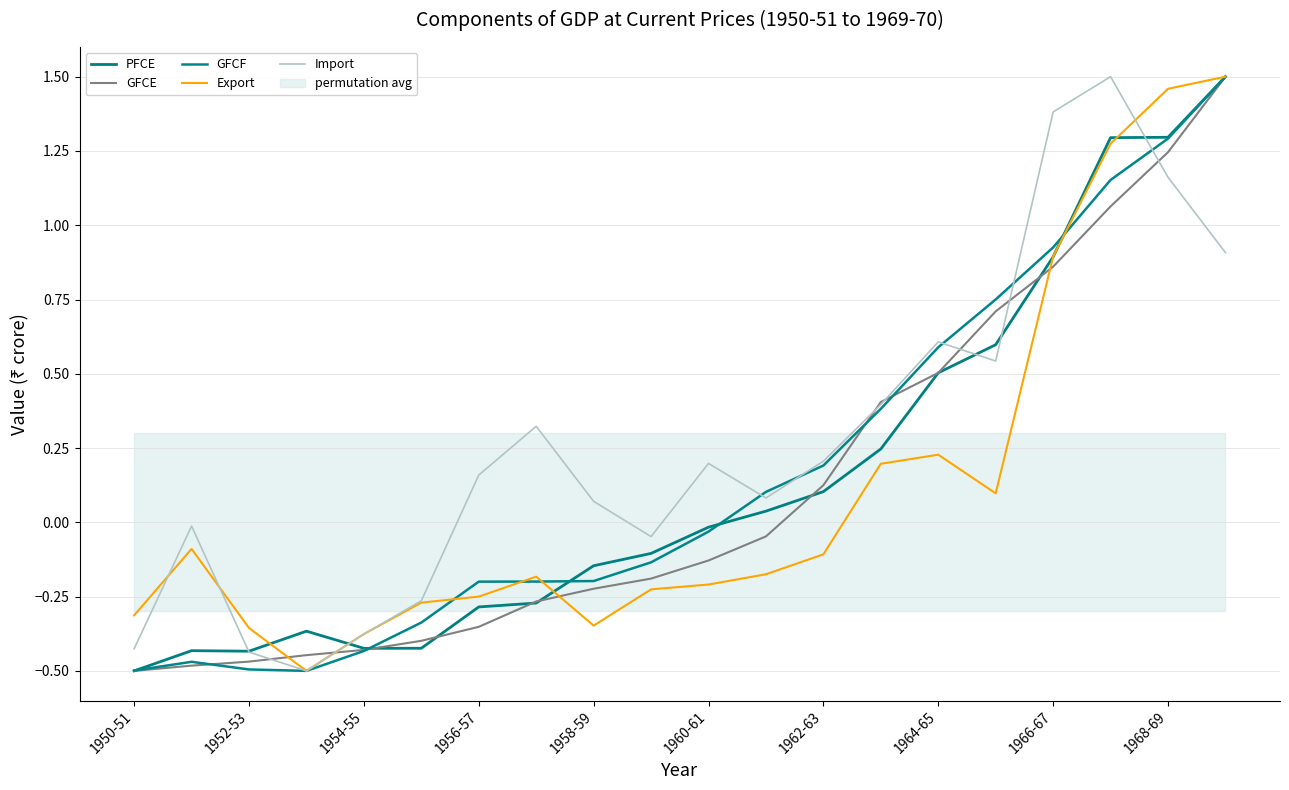

What is the difference between the maximum and minimum values in the GFCF series?

2.0